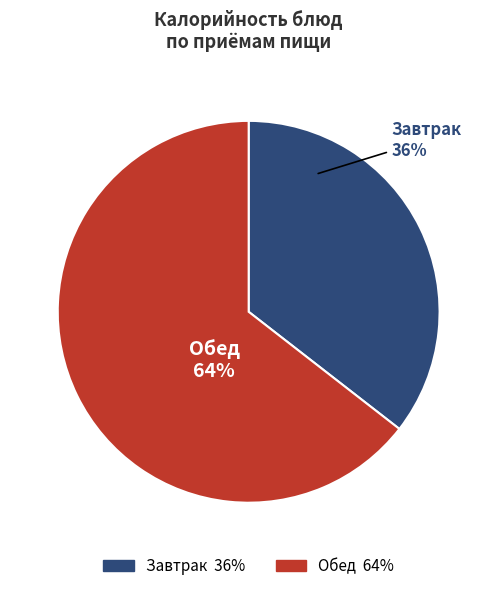

To the nearest percent, what is the average slice percentage?

50%